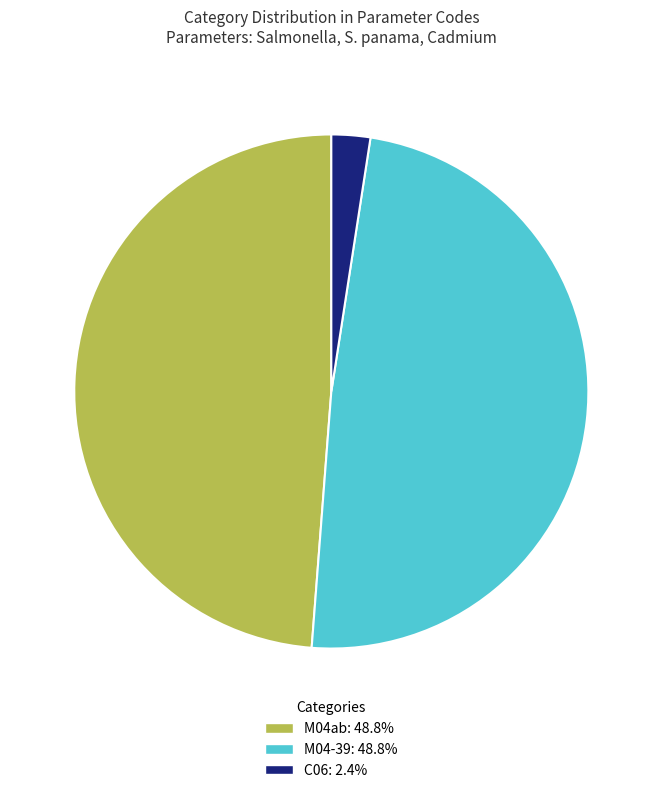

Between M04-39 and C06, which is larger?

M04-39